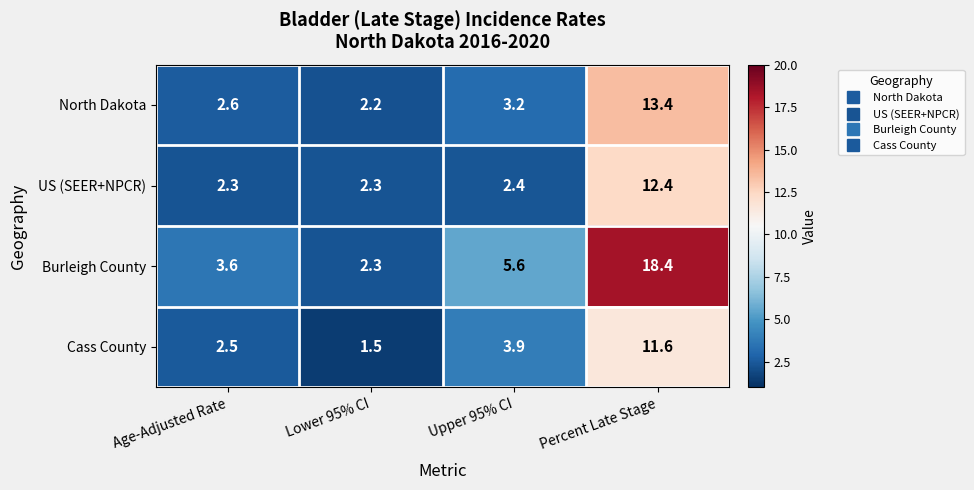

Reading right to left, extract all data points from this chart.

North Dakota: Percent Late Stage=13.4	Upper 95% CI=3.2	Lower 95% CI=2.2	Age-Adjusted Rate=2.6
US (SEER+NPCR): Percent Late Stage=12.4	Upper 95% CI=2.4	Lower 95% CI=2.3	Age-Adjusted Rate=2.3
Burleigh County: Percent Late Stage=18.4	Upper 95% CI=5.6	Lower 95% CI=2.3	Age-Adjusted Rate=3.6
Cass County: Percent Late Stage=11.6	Upper 95% CI=3.9	Lower 95% CI=1.5	Age-Adjusted Rate=2.5